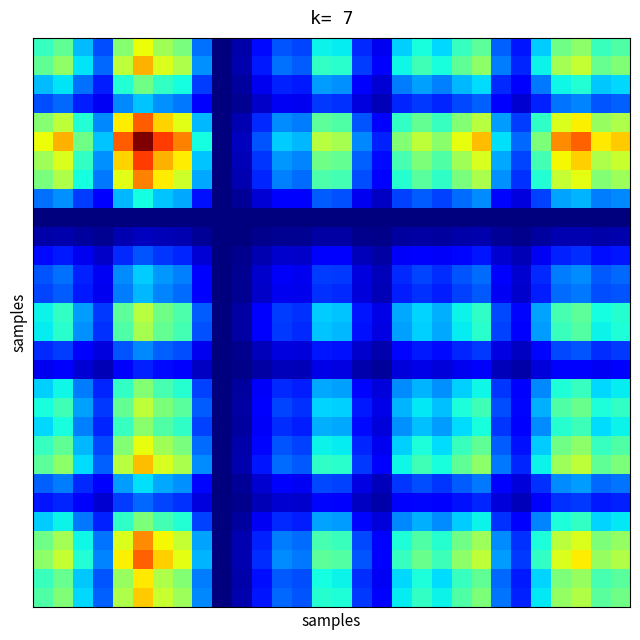

At which category is the sum across all series the highest?

5